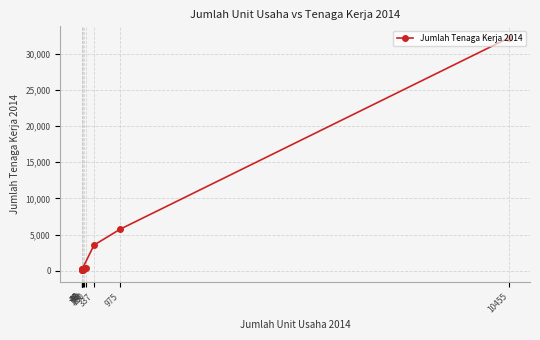

Rank the categories by value from highest to lowest.

10455, 975, 337, 150, 100, 55, 44, 38, 42, 70